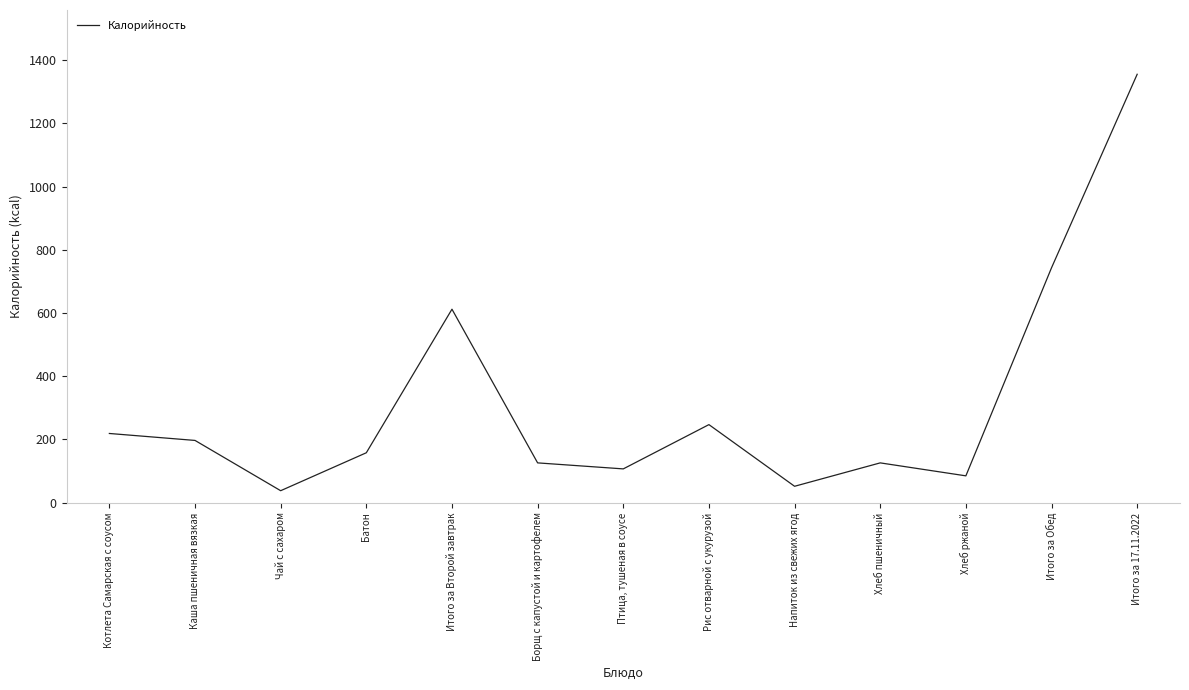

Is it true that the value at Борщ с капустой и картофелем is 222?

False